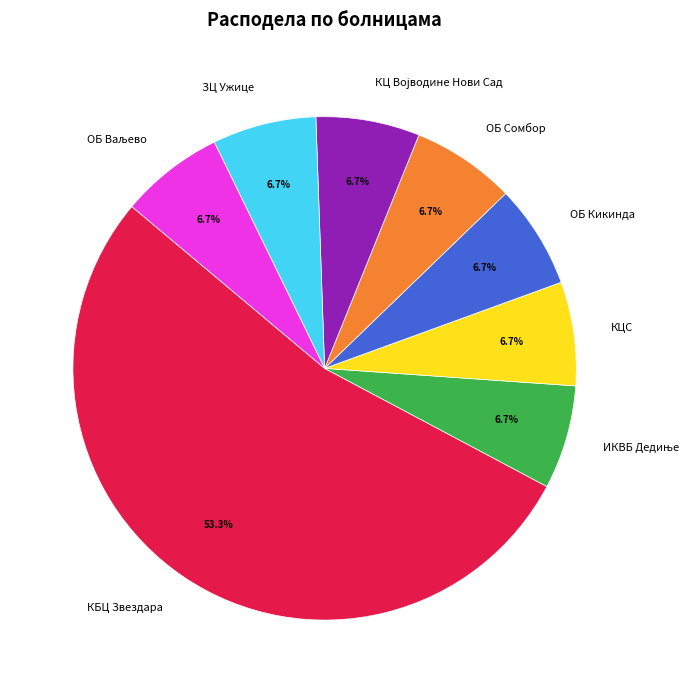

To the nearest percent, what is the average slice percentage?

12%